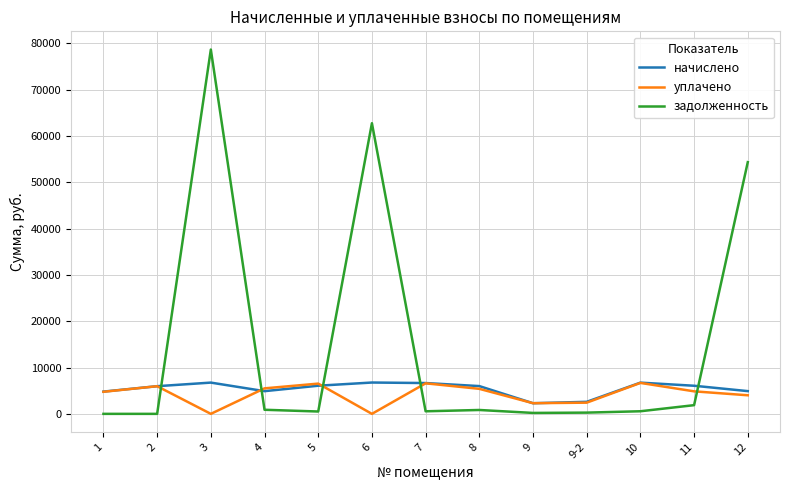

Where does the начислено series first go above 5994?

3